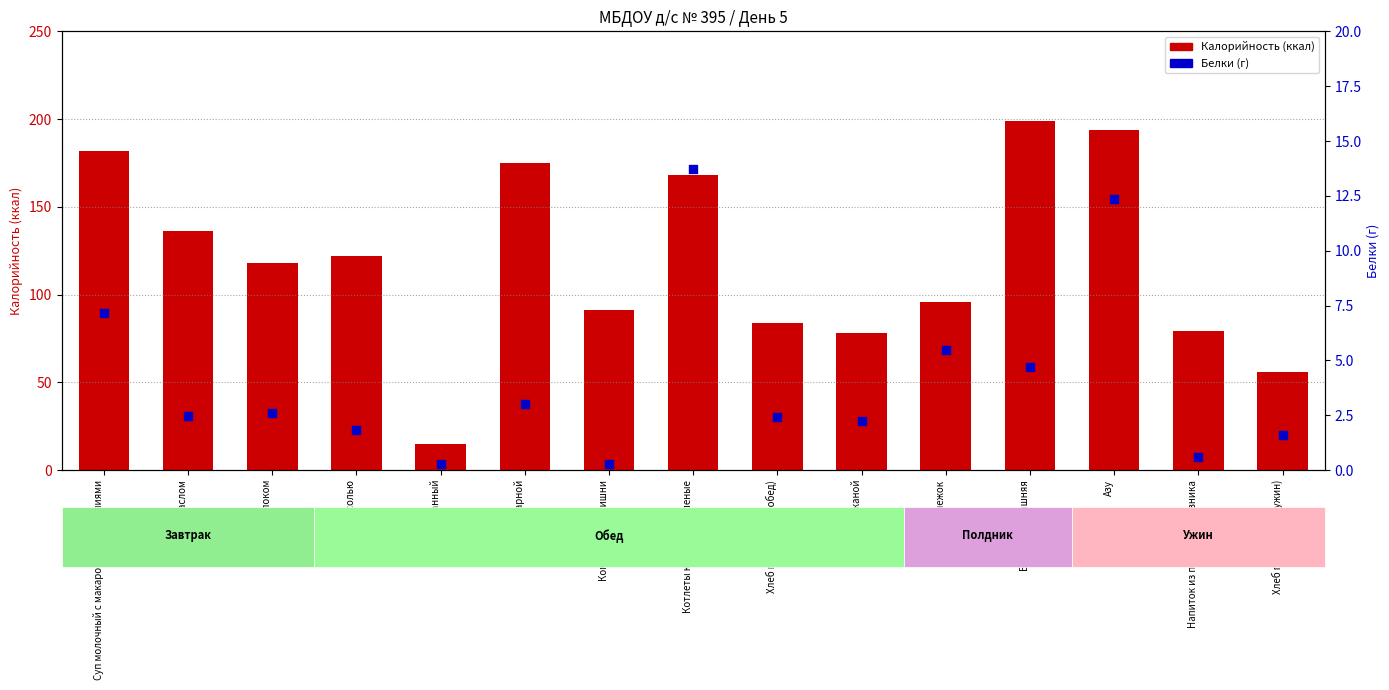

What are all the series names shown in the legend?

Калорийность (ккал), Белки (г)